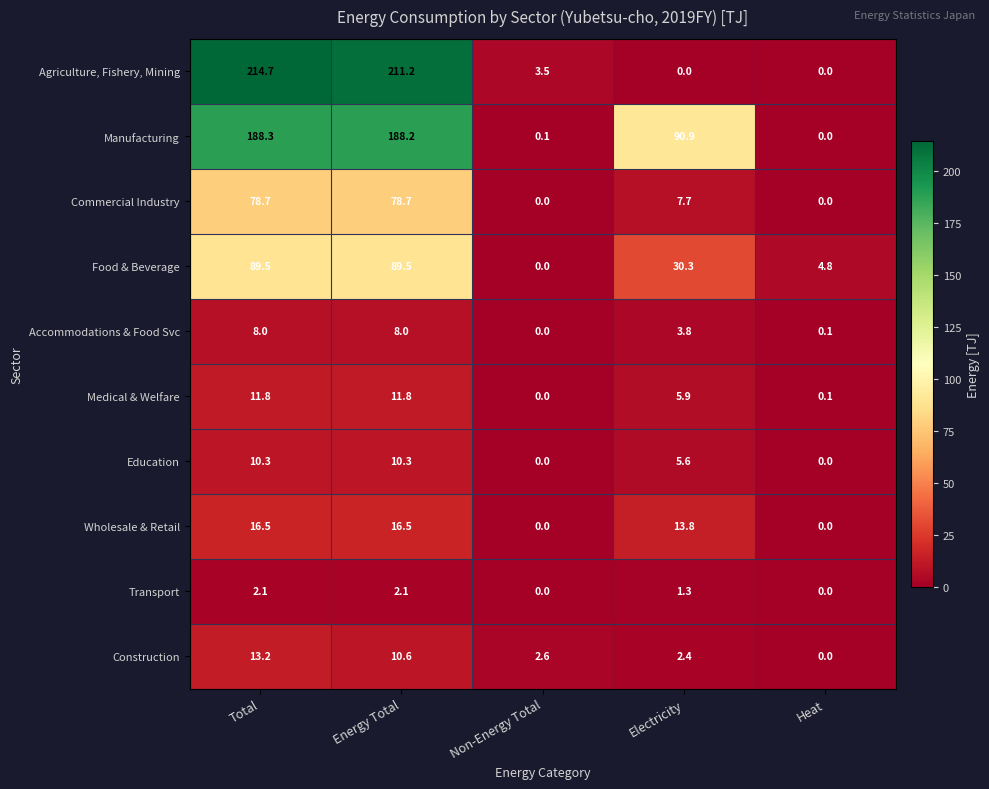

True or false: Wholesale & Retail has a value of -9.9 at Non-Energy Total.

False